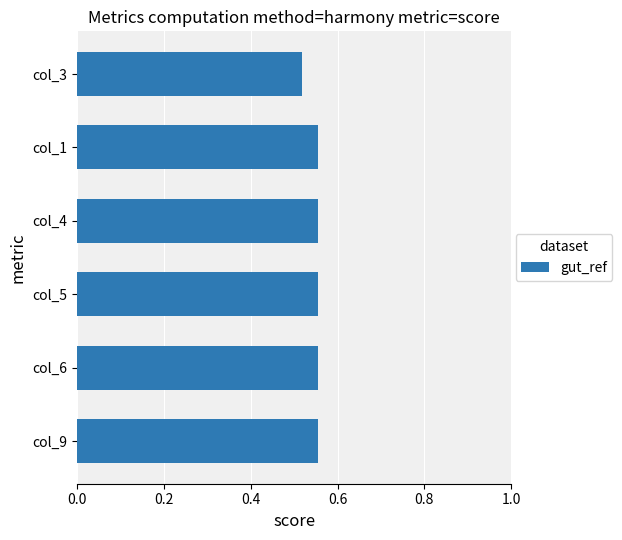

At which category does the chart reach its minimum across all series?

col_3